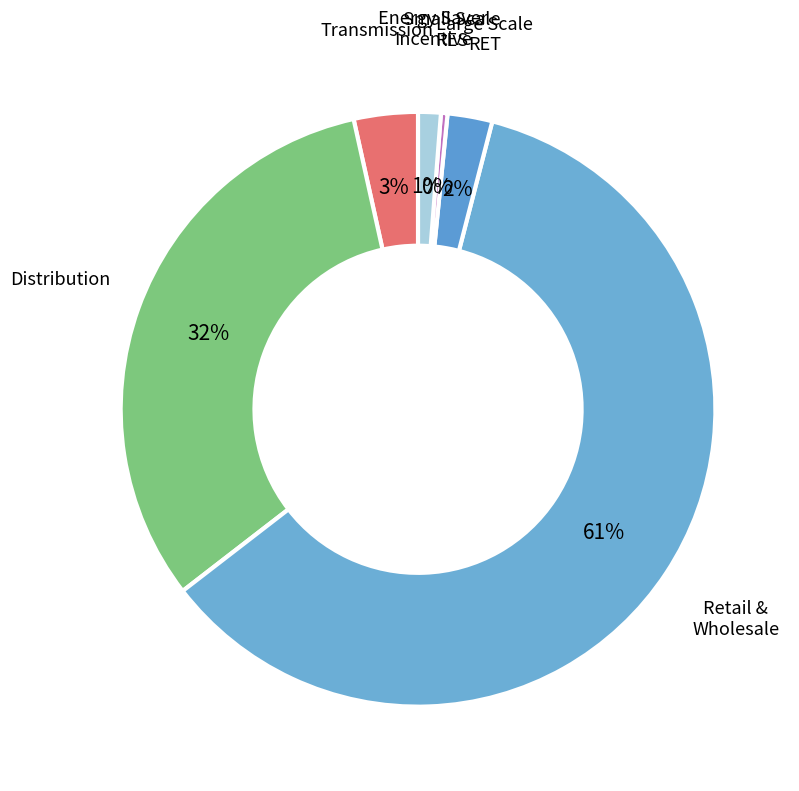

To the nearest percent, what is the difference between the Distribution and Energy Saver Incentive slice percentages?

31%